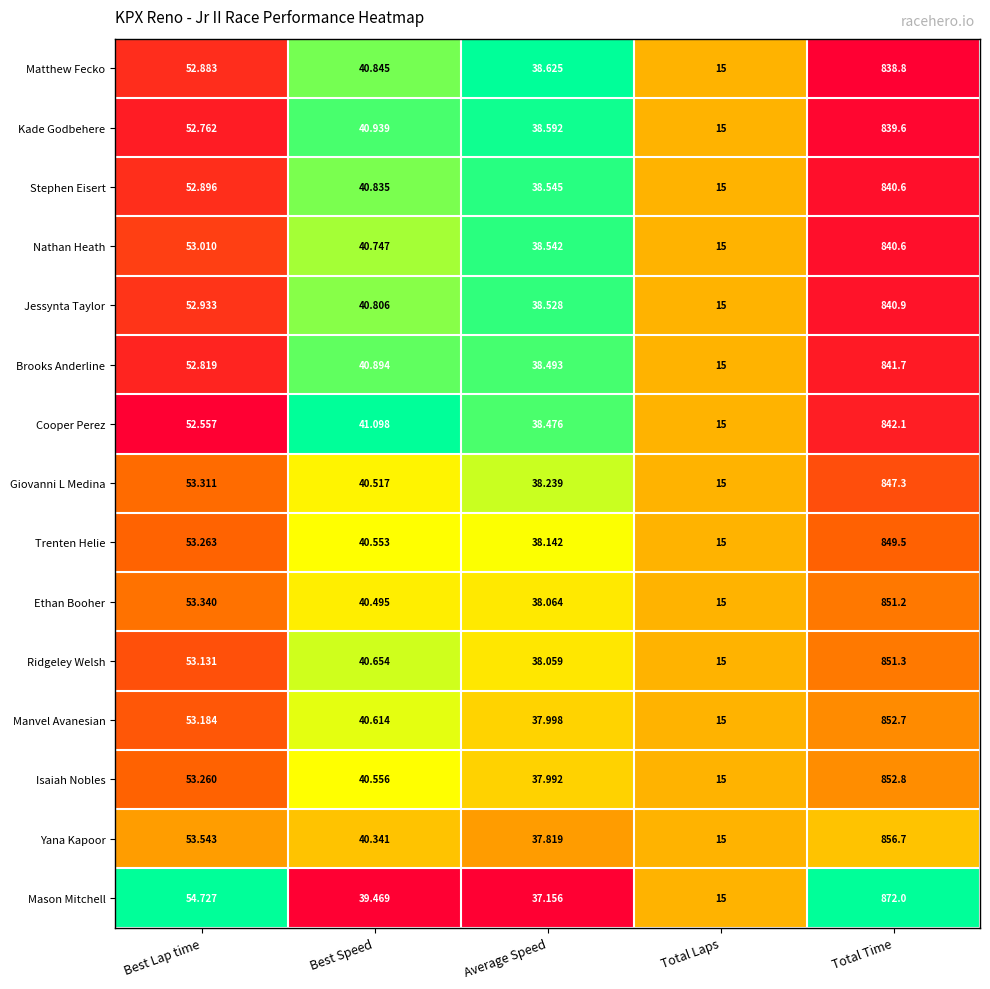

Which series has the largest range (max minus min)?

Mason Mitchell